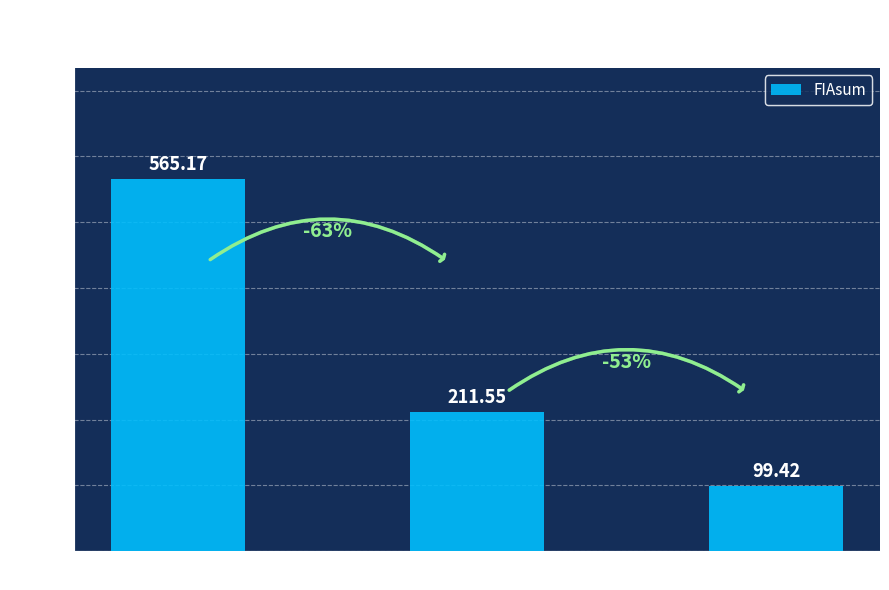

How many bars are there in total?

3